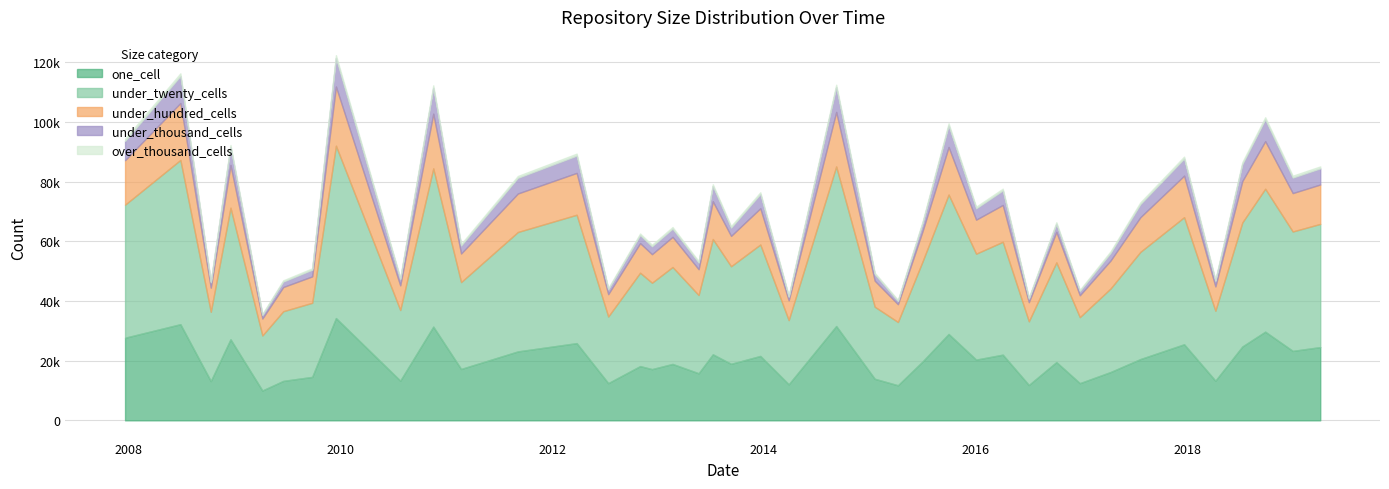

True or false: under_thousand_cells and over_thousand_cells intersect in this chart.

False